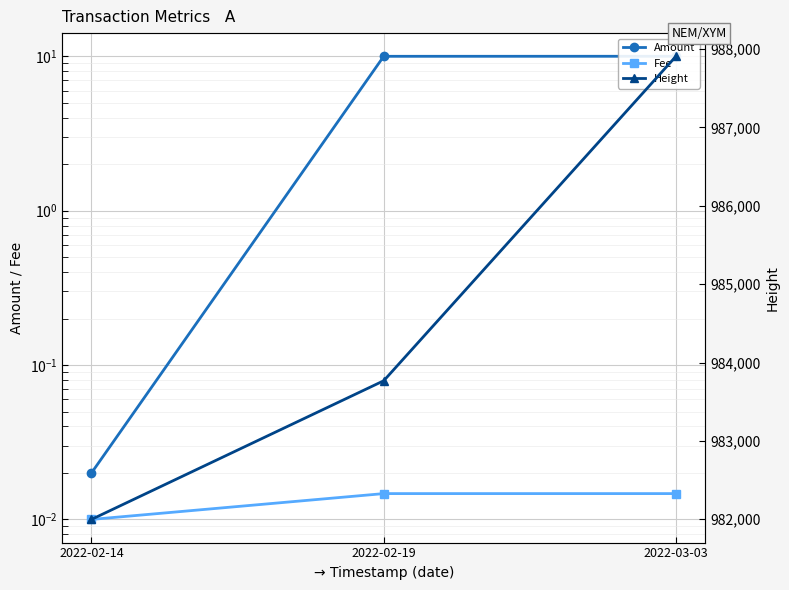

What is the minimum value for Height?

981997.0